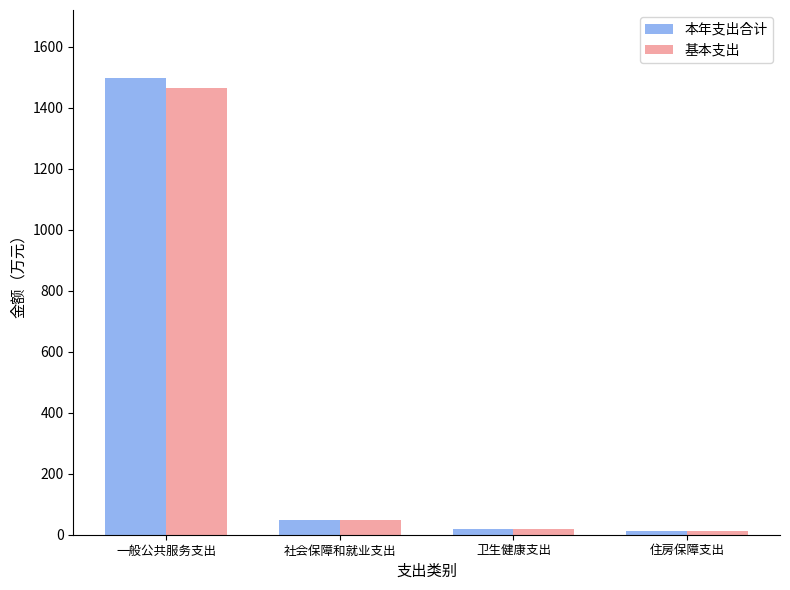

What is the difference between the second highest and minimum values in the 基本支出 series?

34.9